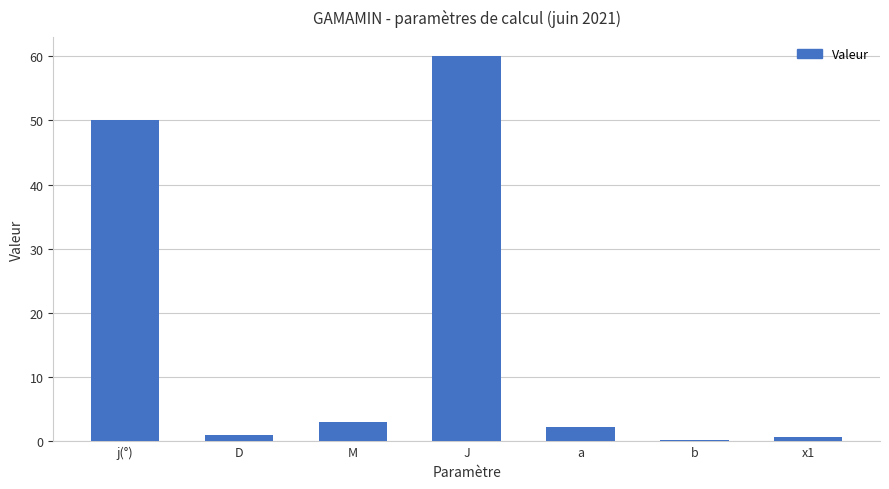

What is the ratio of the value at J to the value at j(°)?

1.2